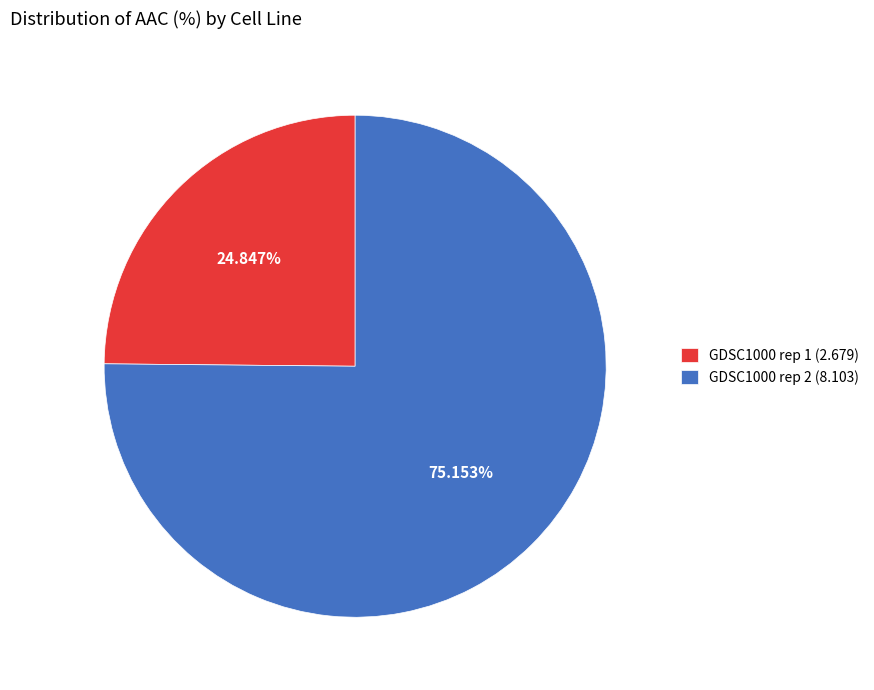

To the nearest percent, what is the difference between the largest and smallest slice percentages?

50%